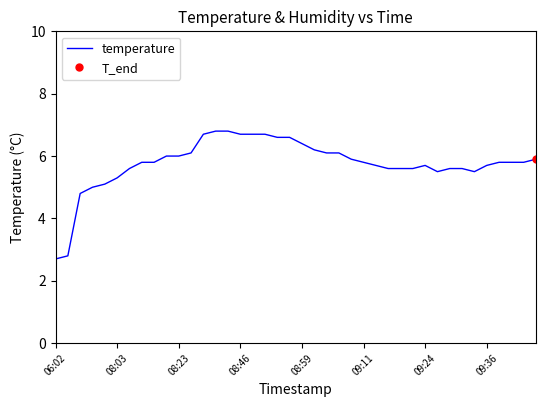

What is the value of the 39th point from the left?

5.8